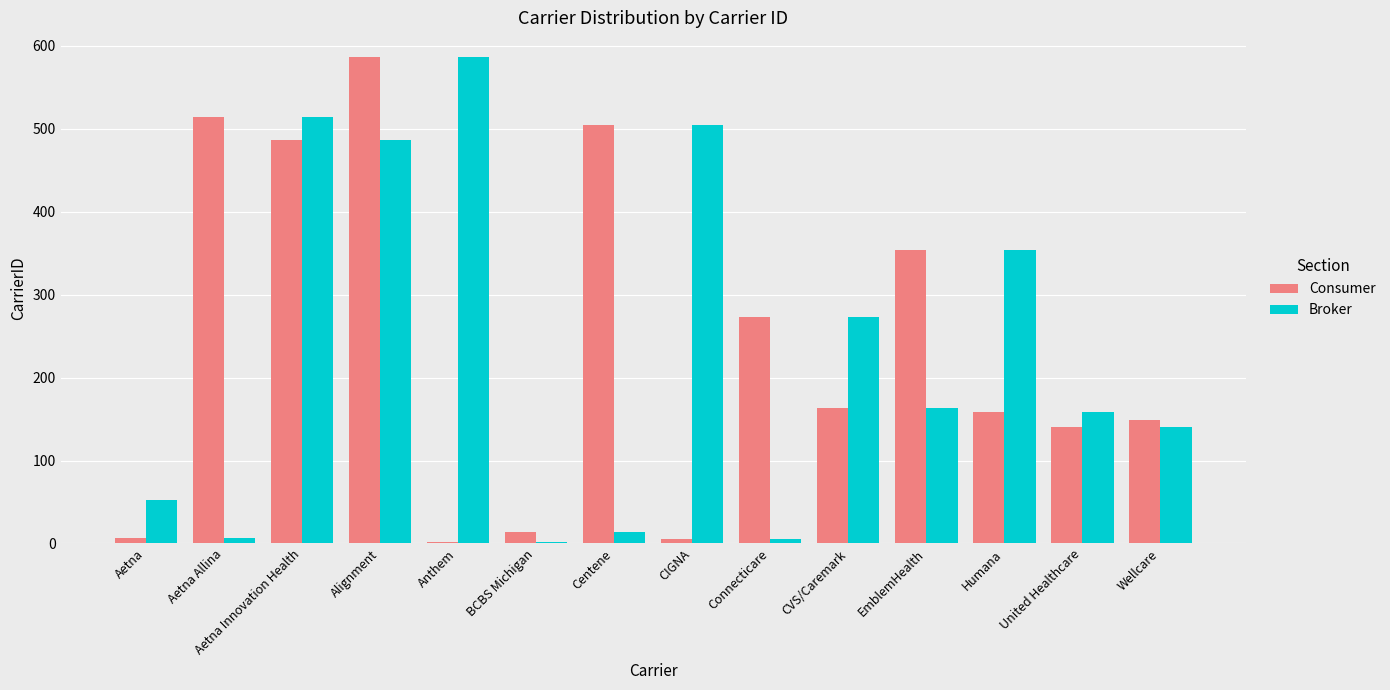

Where does the Broker series first go above 163?

Aetna Innovation Health